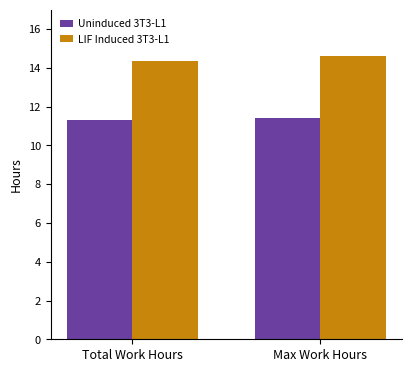

What is the sum of the LIF Induced 3T3-L1 values at Max Work Hours and Total Work Hours?

29.0